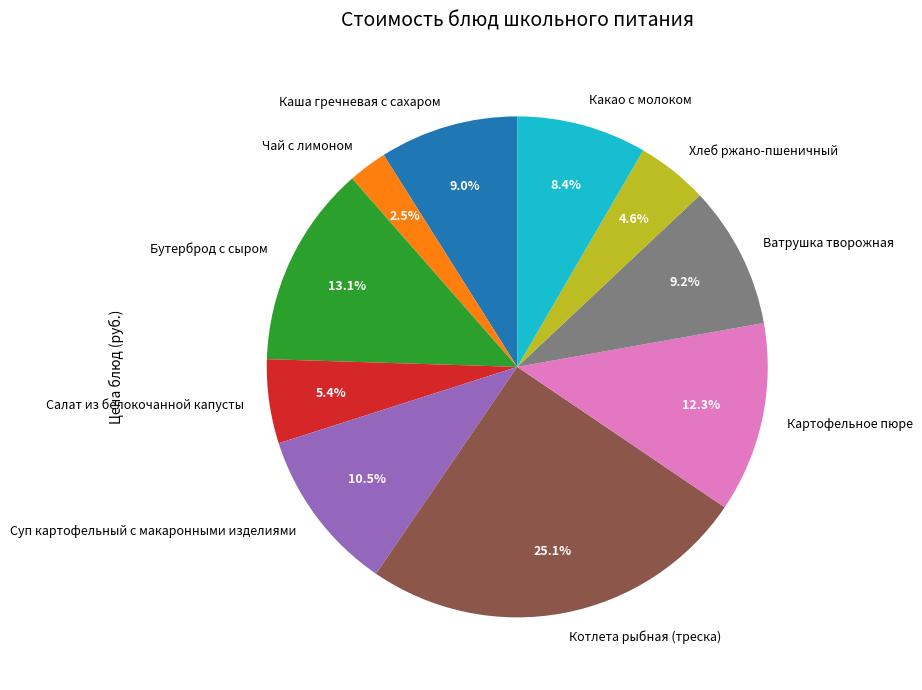

Is there a majority slice in this chart?

No